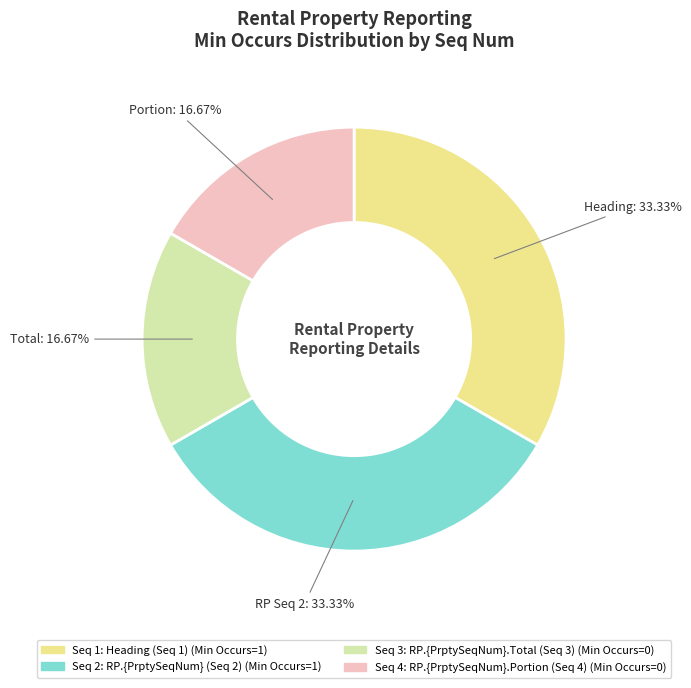

To the nearest percent, what is the difference between the largest and smallest slice percentages?

17%